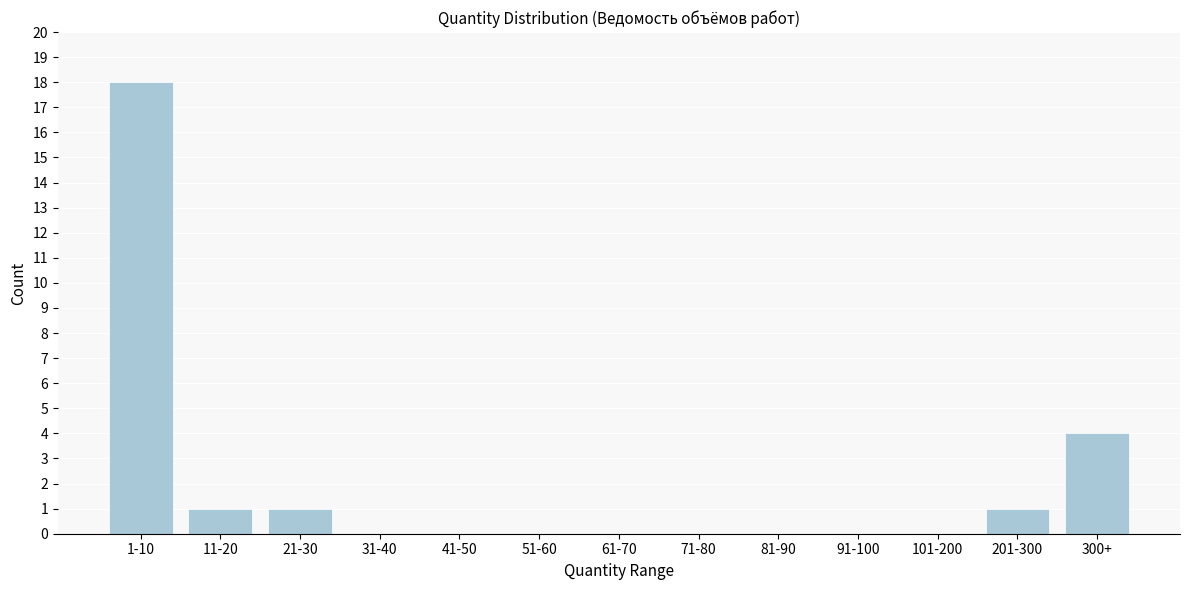

Reading left to right, transcribe all the data shown in this chart.

1-10=18	11-20=1	21-30=1	31-40=0	41-50=0	51-60=0	61-70=0	71-80=0	81-90=0	91-100=0	101-200=0	201-300=1	300+=4